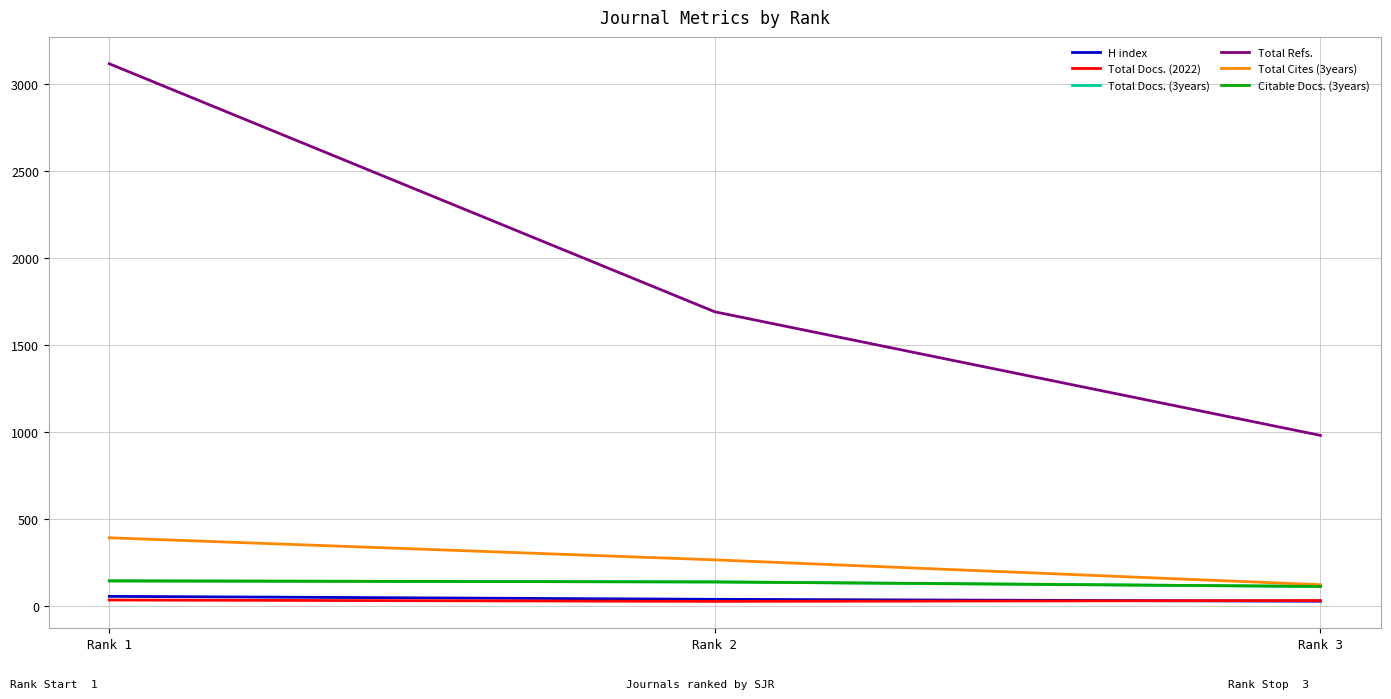

At which category does the chart reach its peak across all series?

Rank 1